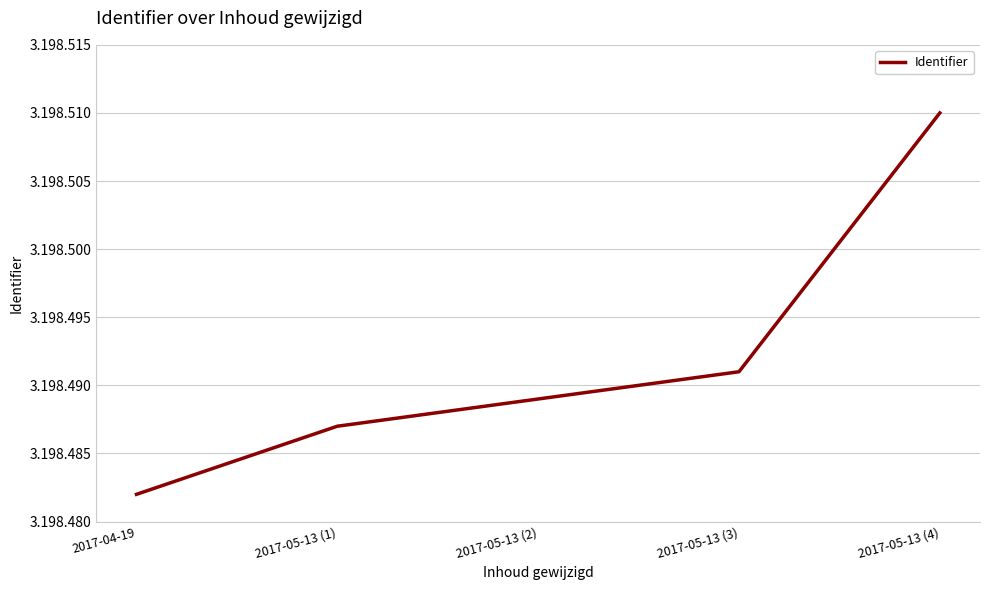

Does the chart have visible grid lines?

Yes